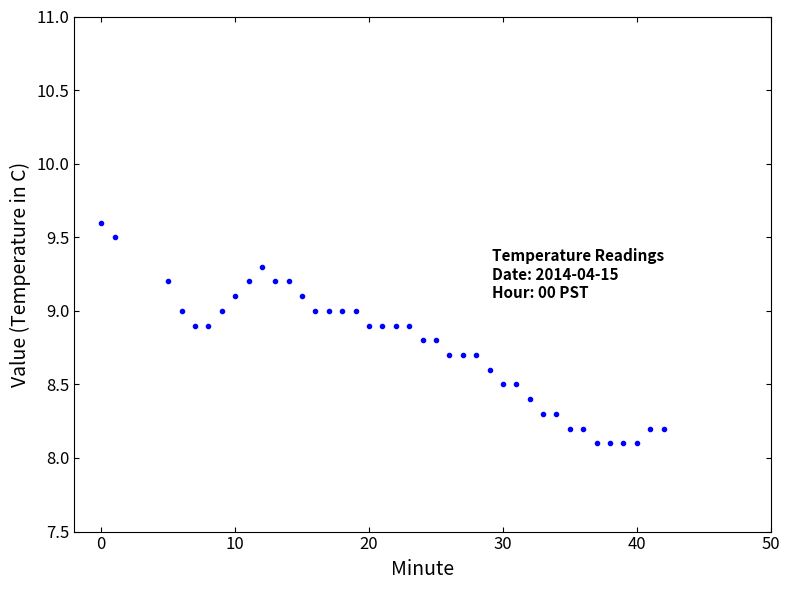

What is the range of Y values (max minus min)?

1.5